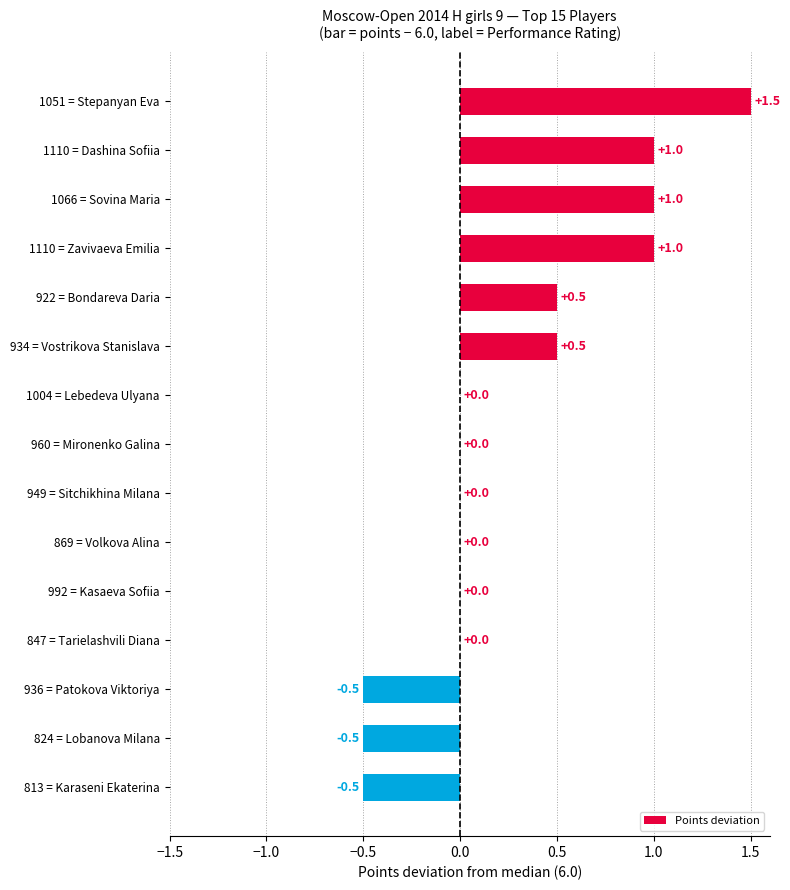

What is the sum of all values?

4.0